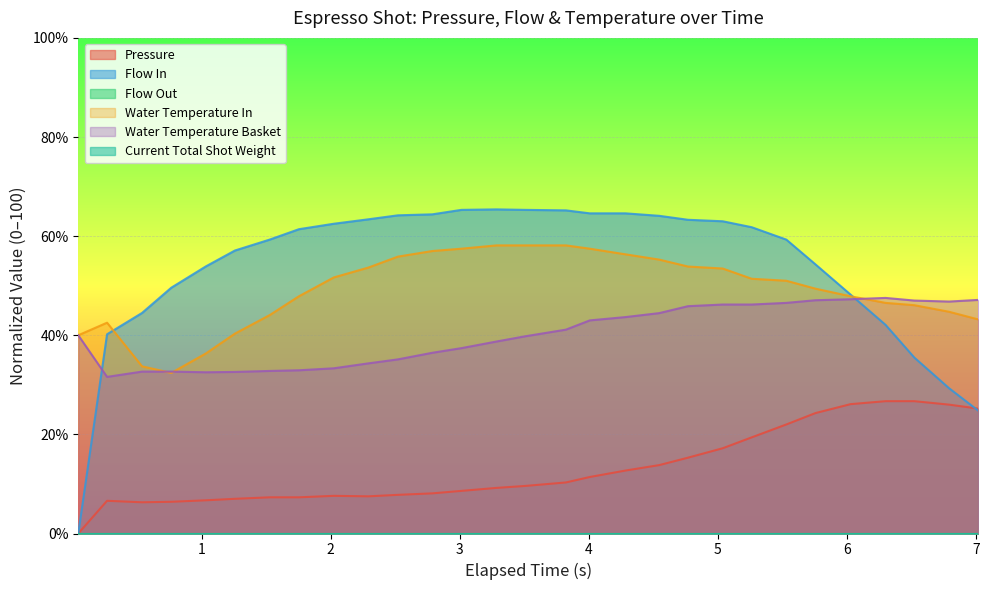

How many lines are shown in the chart?

6